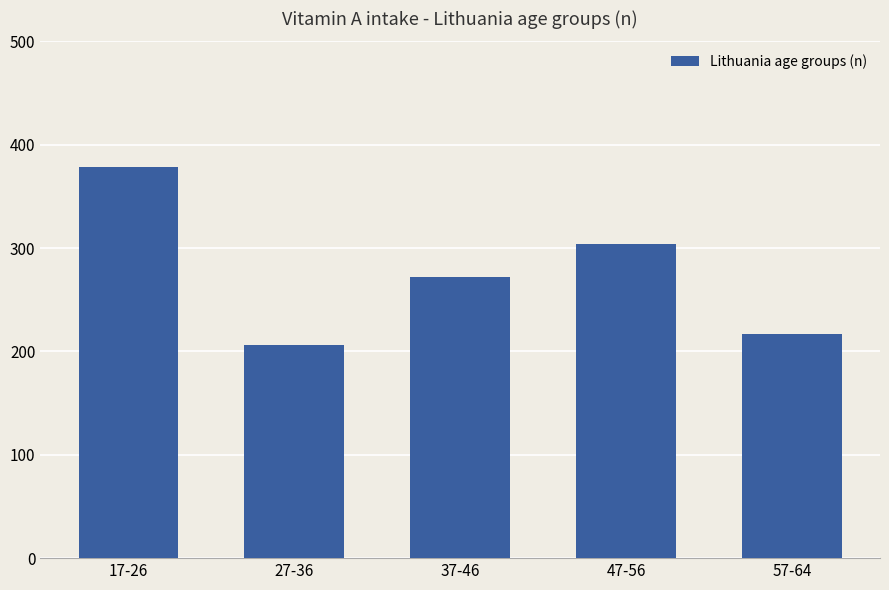

Which label corresponds to the smallest value in the chart?

27-36